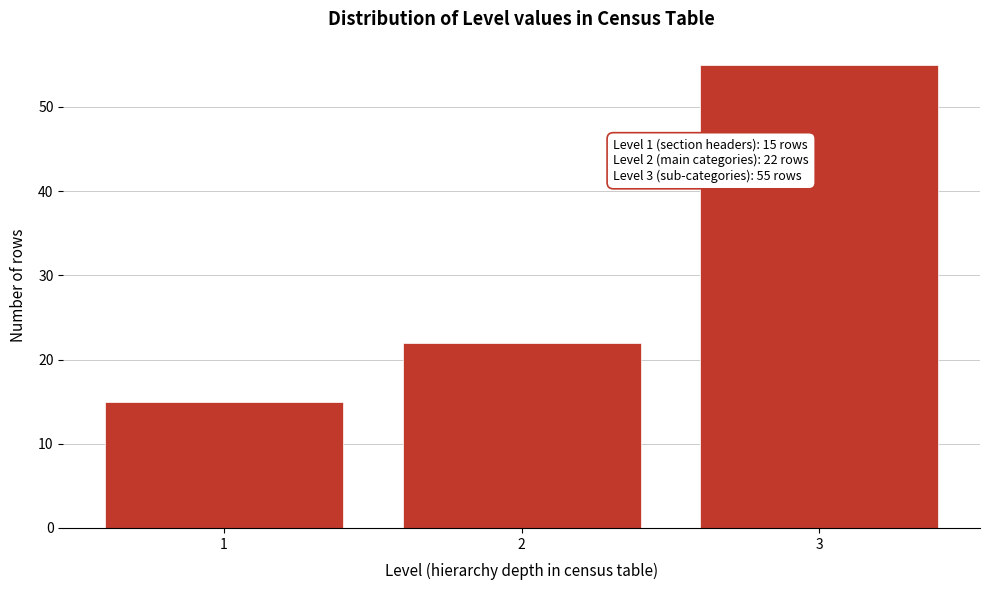

Reading right to left, what are all the values shown in this chart?

3=55	2=22	1=15